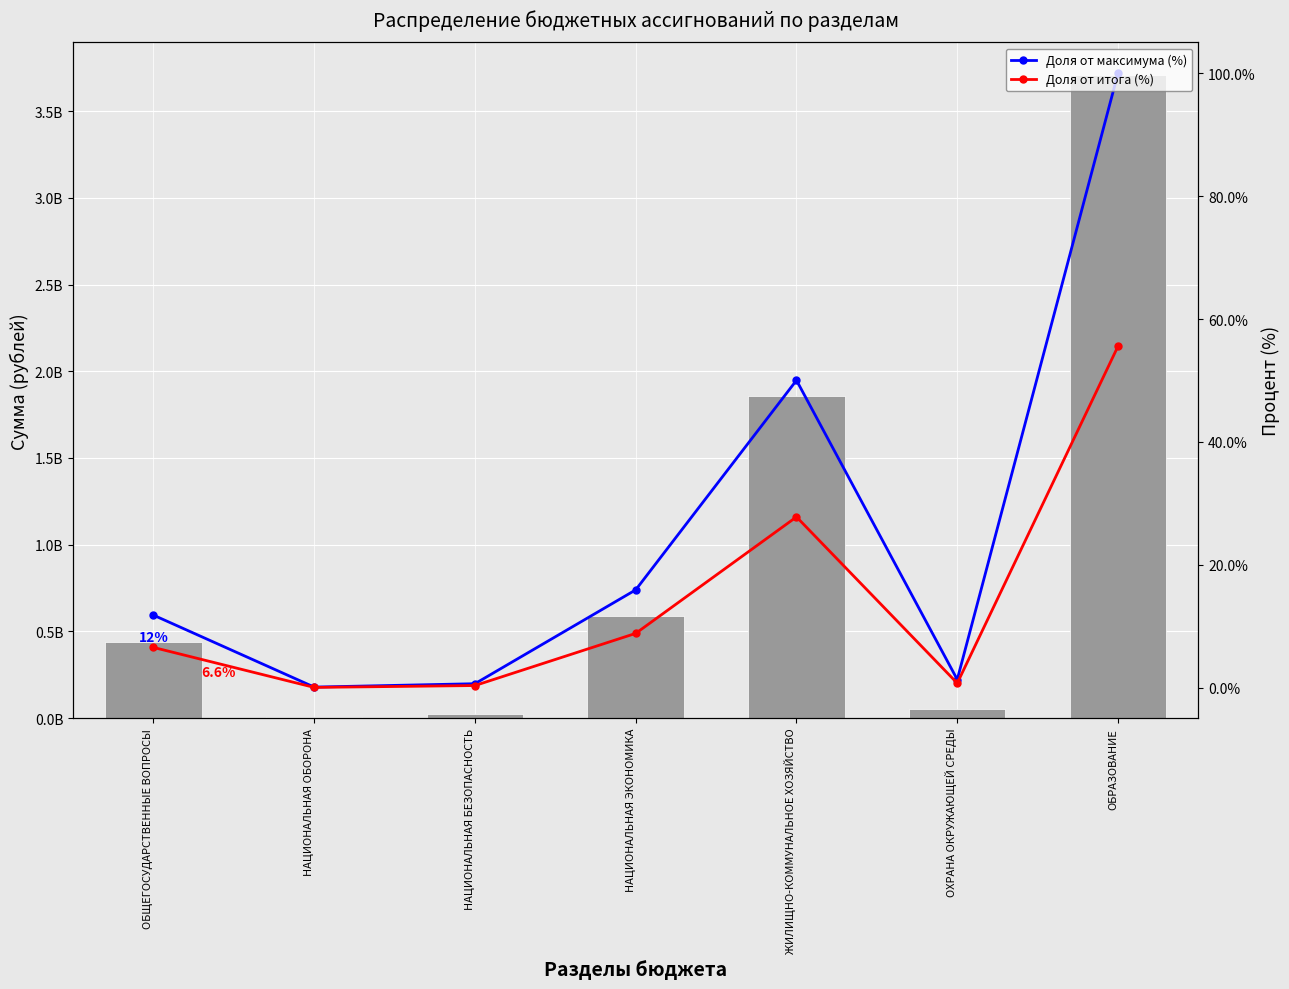

Reading right to left, transcribe all the data shown in this chart.

Сумма на год: ОБРАЗОВАНИЕ=3710459700.6	ОХРАНА ОКРУЖАЮЩЕЙ СРЕДЫ=50102128.7	ЖИЛИЩНО-КОММУНАЛЬНОЕ ХОЗЯЙСТВО=1856386481.3	НАЦИОНАЛЬНАЯ ЭКОНОМИКА=591402006.1	НАЦИОНАЛЬНАЯ БЕЗОПАСНОСТЬ=24851182.0	НАЦИОНАЛЬНАЯ ОБОРОНА=4454200.0	ОБЩЕГОСУДАРСТВЕННЫЕ ВОПРОСЫ=438834225.9
Доля от максимума (%): ОБРАЗОВАНИЕ=100.0	ОХРАНА ОКРУЖАЮЩЕЙ СРЕДЫ=1.4	ЖИЛИЩНО-КОММУНАЛЬНОЕ ХОЗЯЙСТВО=50.0	НАЦИОНАЛЬНАЯ ЭКОНОМИКА=15.9	НАЦИОНАЛЬНАЯ БЕЗОПАСНОСТЬ=0.7	НАЦИОНАЛЬНАЯ ОБОРОНА=0.1	ОБЩЕГОСУДАРСТВЕННЫЕ ВОПРОСЫ=11.8
Доля от итога (%): ОБРАЗОВАНИЕ=55.6	ОХРАНА ОКРУЖАЮЩЕЙ СРЕДЫ=0.8	ЖИЛИЩНО-КОММУНАЛЬНОЕ ХОЗЯЙСТВО=27.8	НАЦИОНАЛЬНАЯ ЭКОНОМИКА=8.9	НАЦИОНАЛЬНАЯ БЕЗОПАСНОСТЬ=0.4	НАЦИОНАЛЬНАЯ ОБОРОНА=0.1	ОБЩЕГОСУДАРСТВЕННЫЕ ВОПРОСЫ=6.6